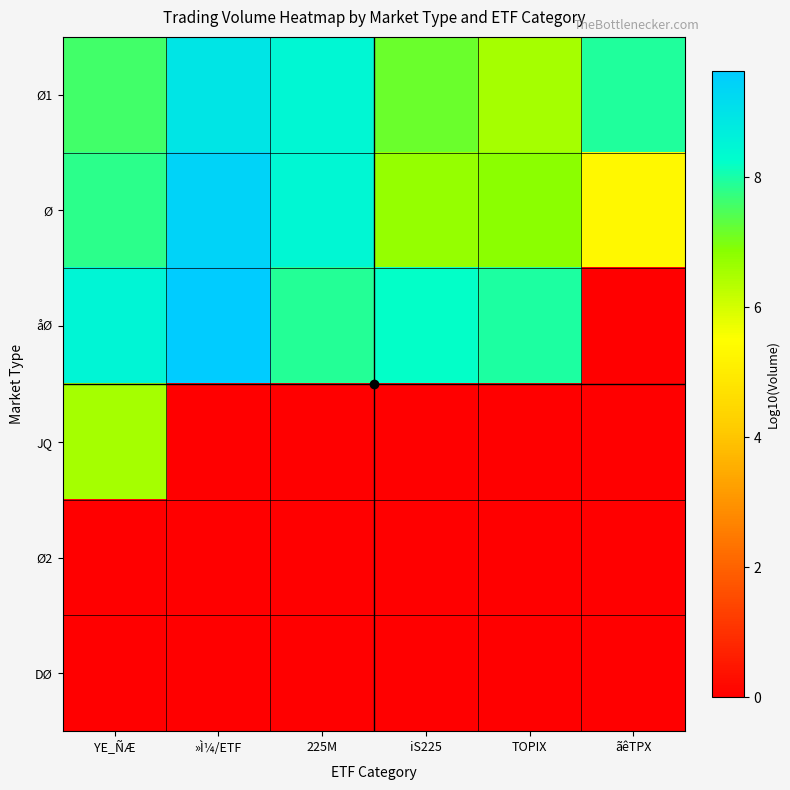

Reading left to right, list all the values displayed in this chart.

Ø1: YE_ÑÆ=7.6	»Ì¼/ETF=9.0	225M=8.4	iS225=7.2	TOPIX=6.5	ãêTPX=7.9
Ø: YE_ÑÆ=7.8	»Ì¼/ETF=9.4	225M=8.4	iS225=6.7	TOPIX=6.8	ãêTPX=5.3
åØ: YE_ÑÆ=8.5	»Ì¼/ETF=9.6	225M=7.9	iS225=8.2	TOPIX=8.0	ãêTPX=0.0
JQ: YE_ÑÆ=6.5	»Ì¼/ETF=0.0	225M=0.0	iS225=0.0	TOPIX=0.0	ãêTPX=0.0
Ø2: YE_ÑÆ=0.0	»Ì¼/ETF=0.0	225M=0.0	iS225=0.0	TOPIX=0.0	ãêTPX=0.0
DØ: YE_ÑÆ=0.0	»Ì¼/ETF=0.0	225M=0.0	iS225=0.0	TOPIX=0.0	ãêTPX=0.0